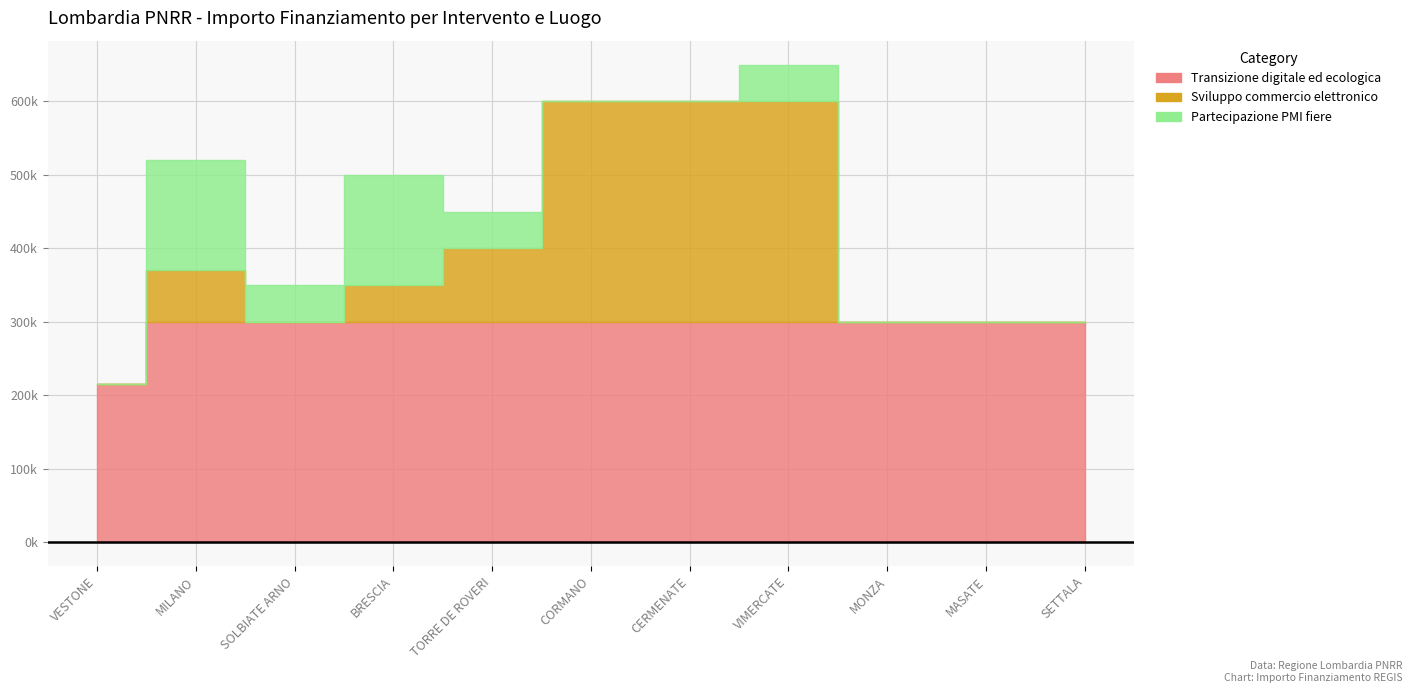

At which label is Transizione digitale ed ecologica closest to 257400?

VESTONE